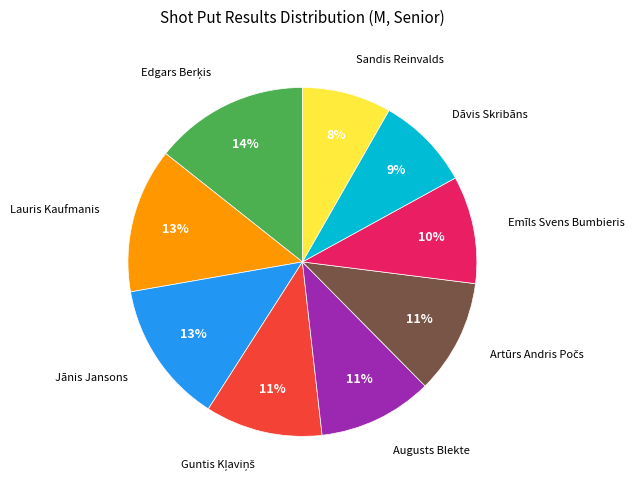

Does any single category account for the majority?

No